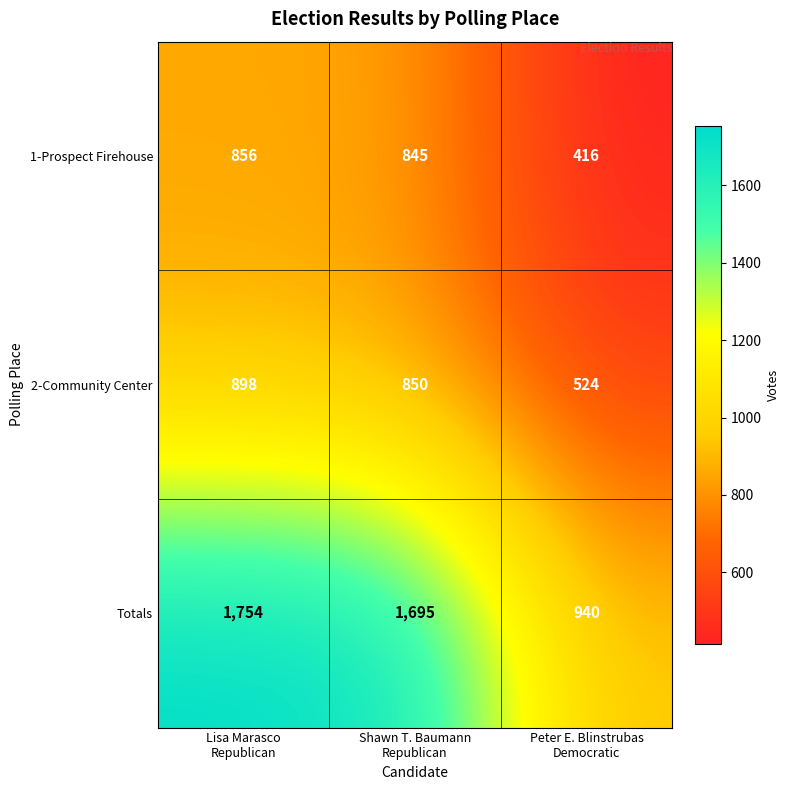

What is the difference between the maximum and minimum values in the 2-Community Center series?

374